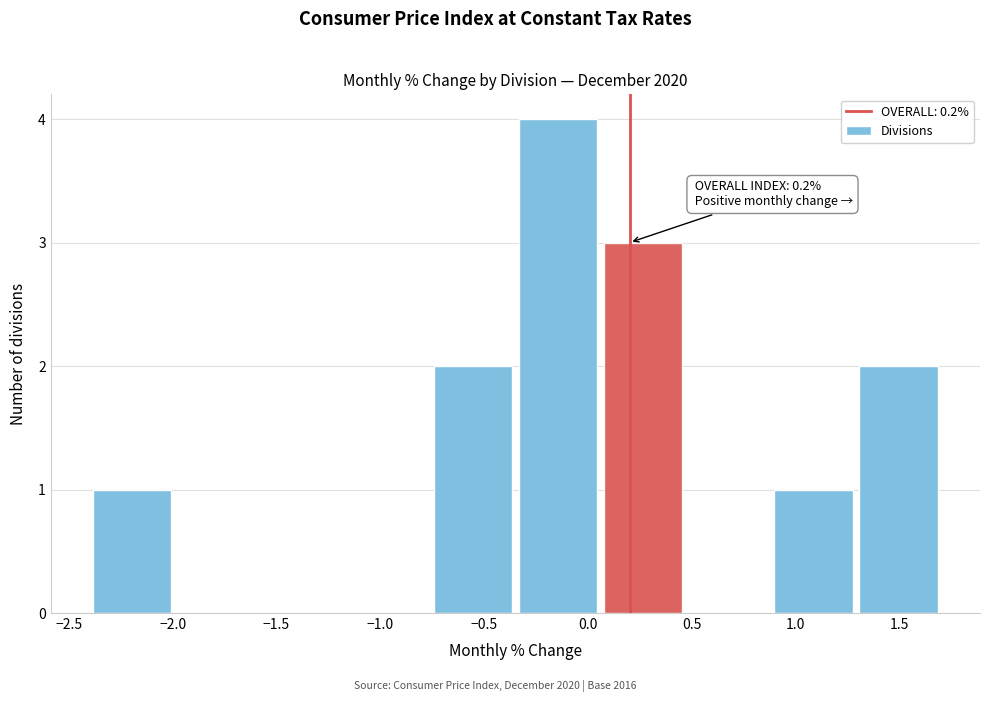

Over which range of the x-axis is the bar tallest?

-0.35 to 0.06